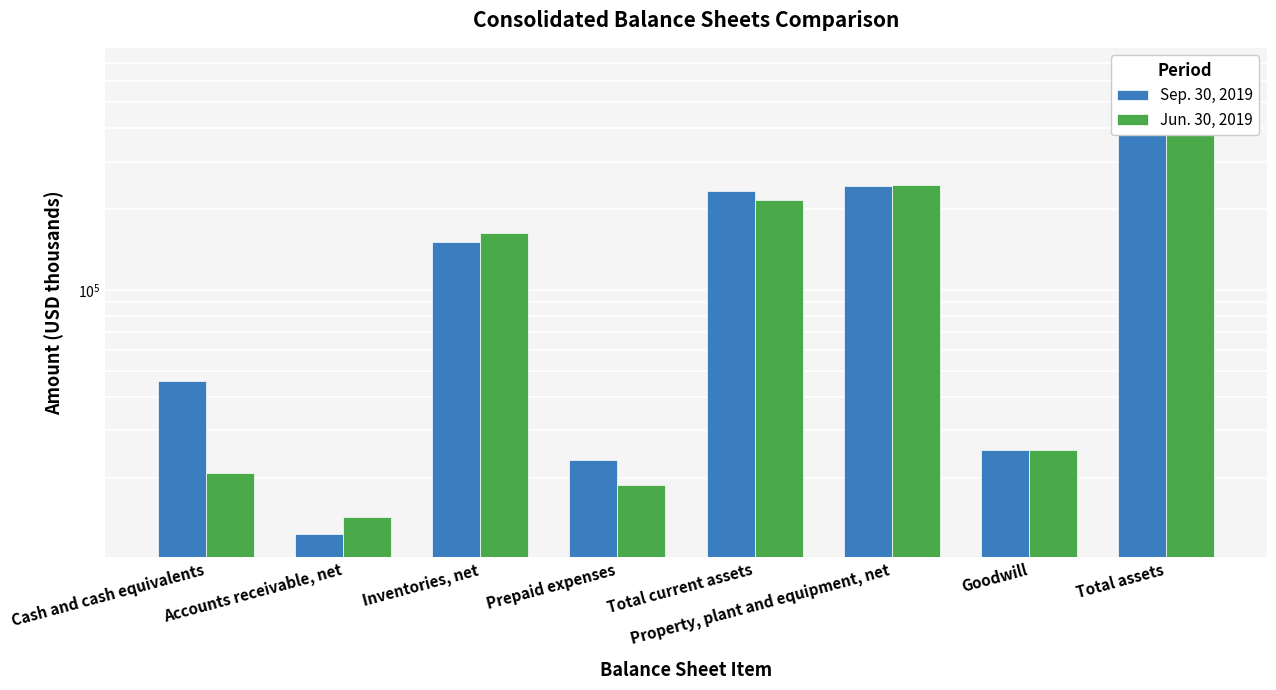

Where does the Jun. 30, 2019 series first go above 162389?

Total current assets